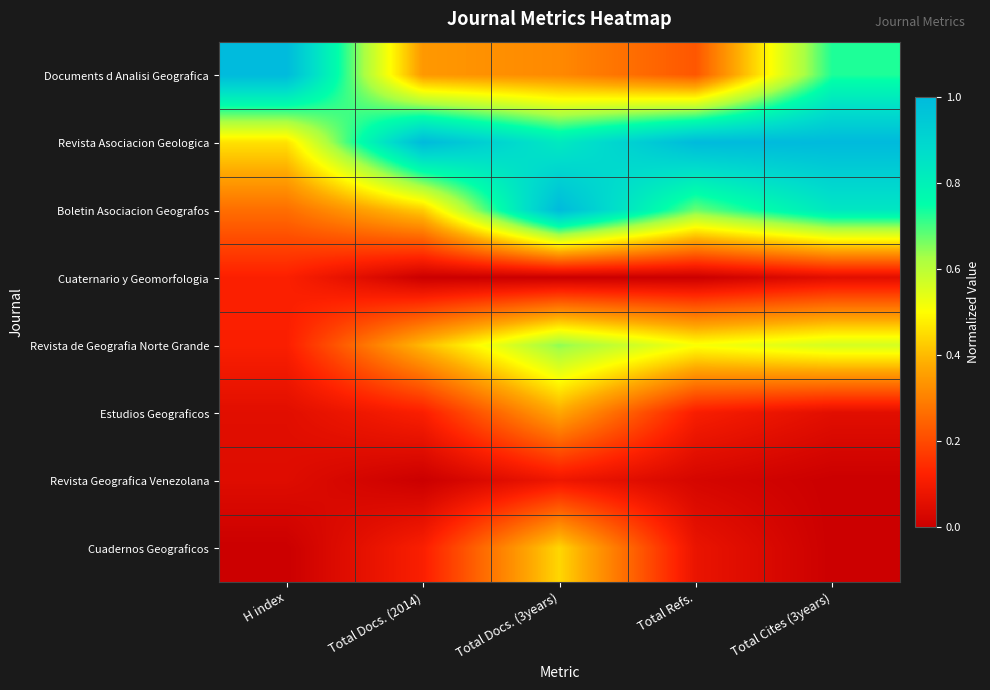

Reading right to left, list all the values displayed in this chart.

Documents d Analisi Geografica: Total Cites (3years)=0.7	Total Refs.=0.2	Total Docs. (3years)=0.3	Total Docs. (2014)=0.3	H index=1.0
Revista Asociacion Geologica: Total Cites (3years)=1.0	Total Refs.=1.0	Total Docs. (3years)=0.8	Total Docs. (2014)=1.0	H index=0.5
Boletin Asociacion Geografos: Total Cites (3years)=0.8	Total Refs.=0.7	Total Docs. (3years)=1.0	Total Docs. (2014)=0.4	H index=0.3
Cuaternario y Geomorfologia: Total Cites (3years)=0.1	Total Refs.=0.0	Total Docs. (3years)=0.0	Total Docs. (2014)=0.0	H index=0.1
Revista de Geografia Norte Grande: Total Cites (3years)=0.6	Total Refs.=0.5	Total Docs. (3years)=0.6	Total Docs. (2014)=0.4	H index=0.1
Estudios Geograficos: Total Cites (3years)=0.1	Total Refs.=0.1	Total Docs. (3years)=0.4	Total Docs. (2014)=0.1	H index=0.1
Revista Geografica Venezolana: Total Cites (3years)=0.0	Total Refs.=0.0	Total Docs. (3years)=0.1	Total Docs. (2014)=0.0	H index=0.0
Cuadernos Geograficos: Total Cites (3years)=0.0	Total Refs.=0.1	Total Docs. (3years)=0.4	Total Docs. (2014)=0.1	H index=0.0